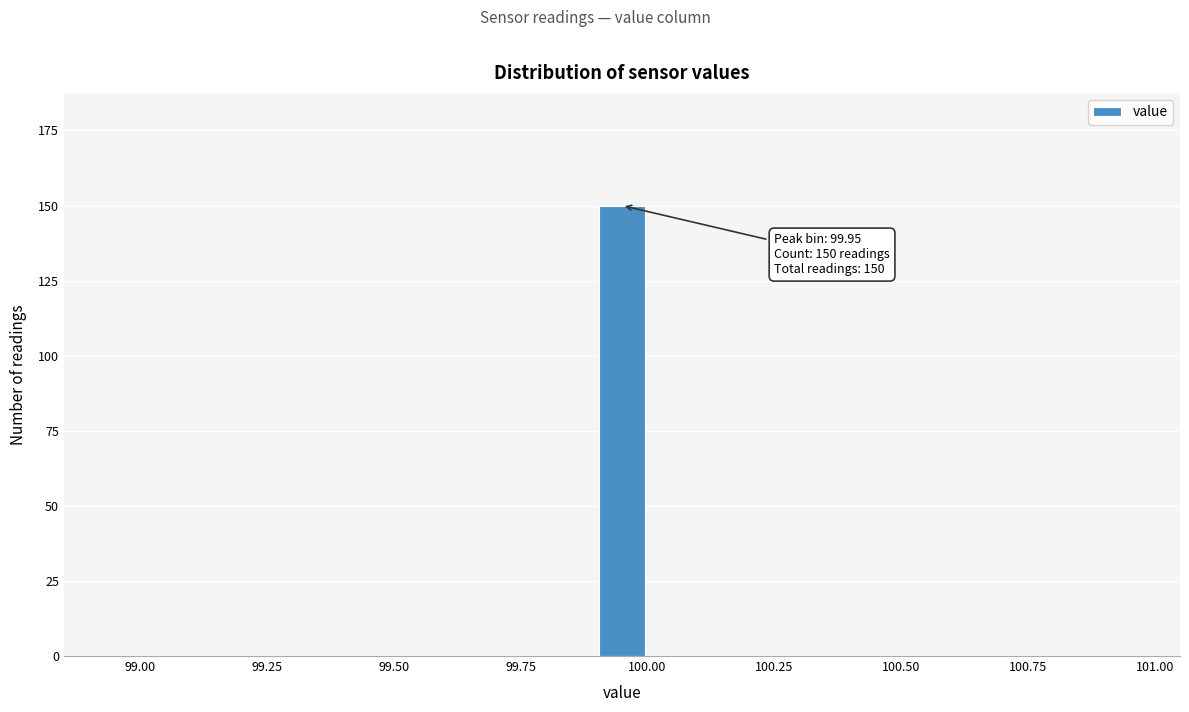

Around what value on the x-axis is the tallest bar? Give the approximate position of its centre, as read against the axis.

99.95